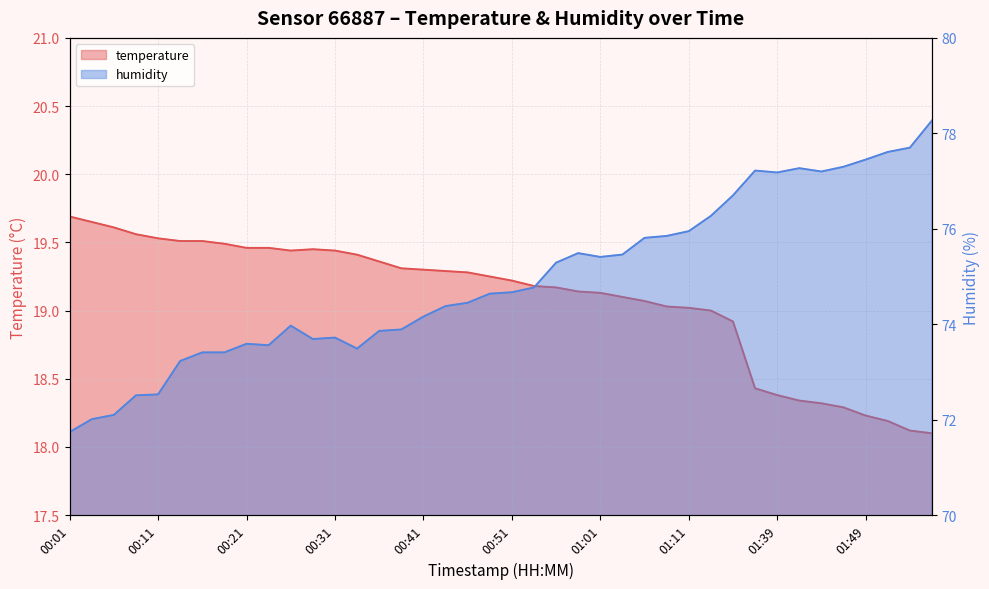

At which label does temperature reach its peak?

00:01